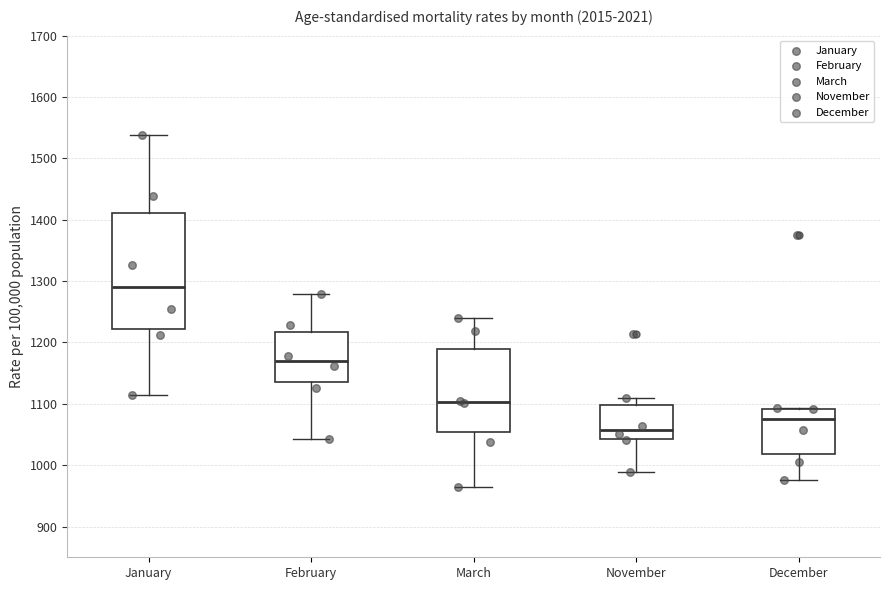

Which box has the highest median line?

January